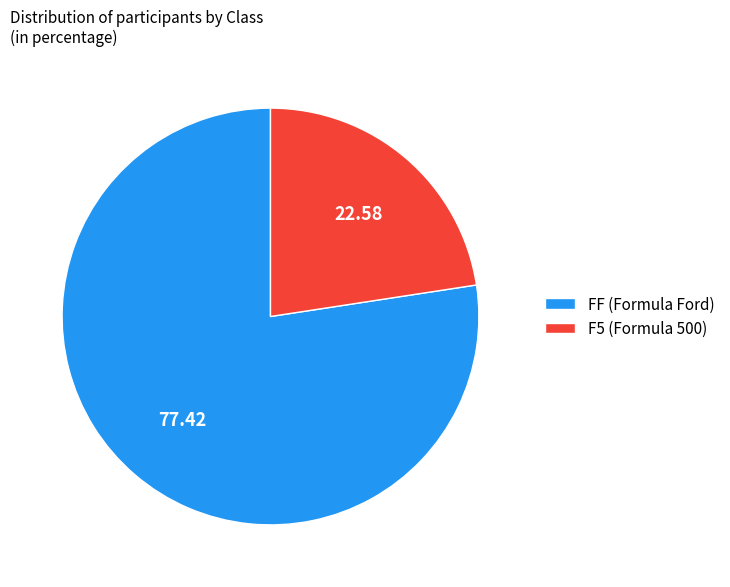

Is it true that F5 is 12% of the pie?

False